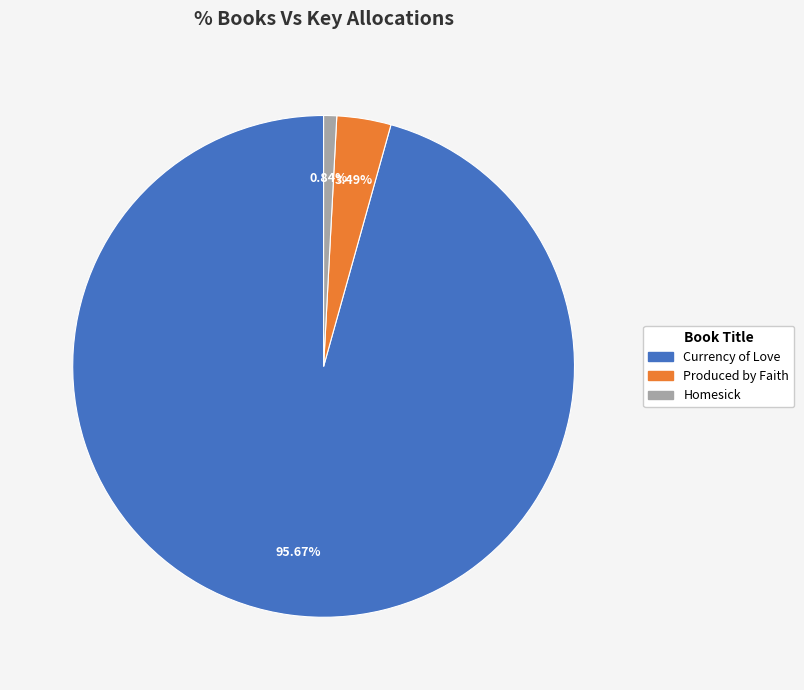

How much of the chart is everything except Homesick?

99.2%